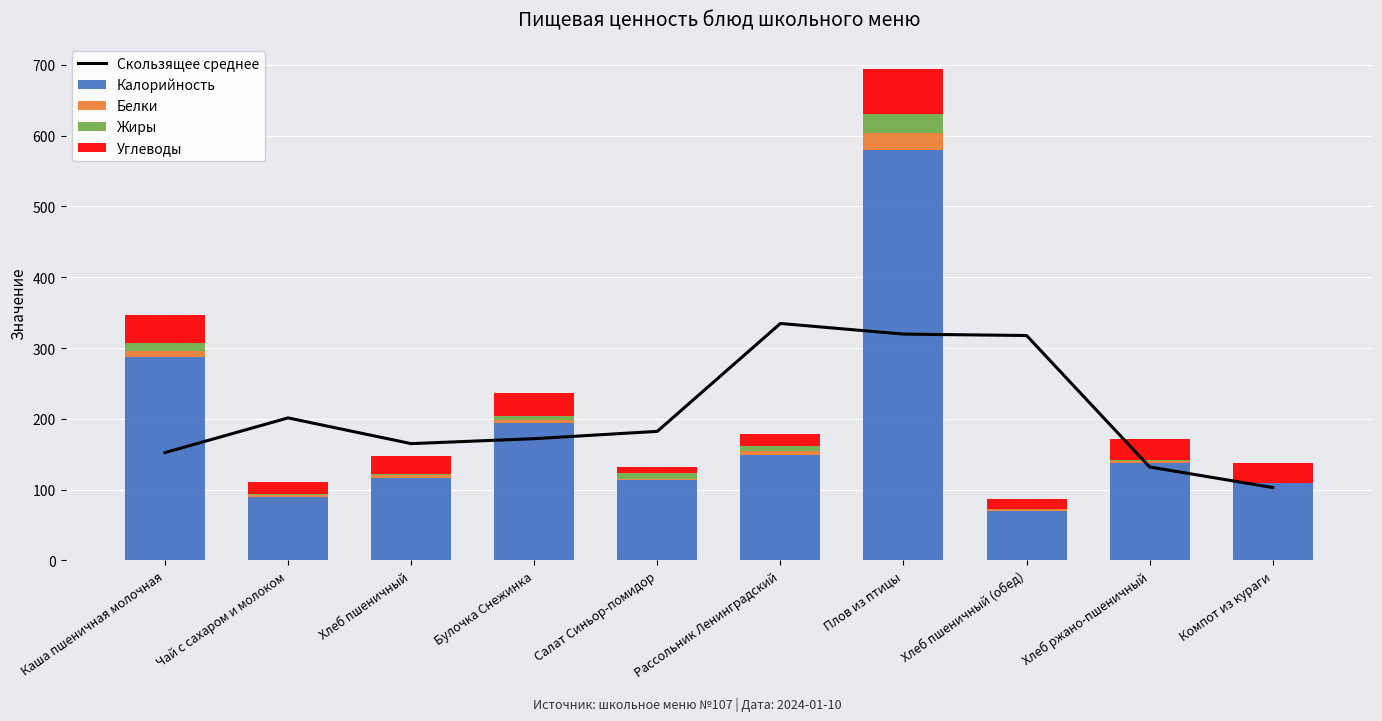

The value of Жиры at Рассольник Ленинградский is 7.0. True or false?

True